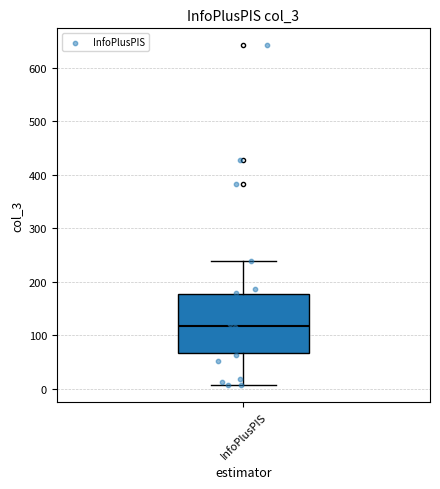

Transcribe this box plot: give where the median line is, the range the box spans, and where the two whiskers end, as read against the y-axis. The values are not printed on the chart, so give them approximately, as read against the axis.

median 120, box 70 to 180, whiskers 10 to 240